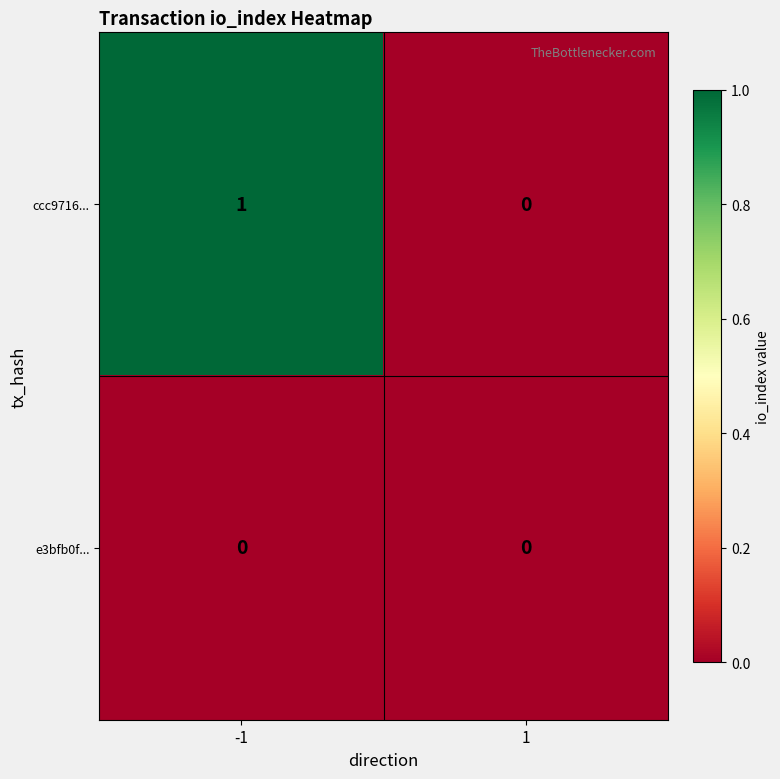

Which series has the largest total across all categories?

ccc9716...